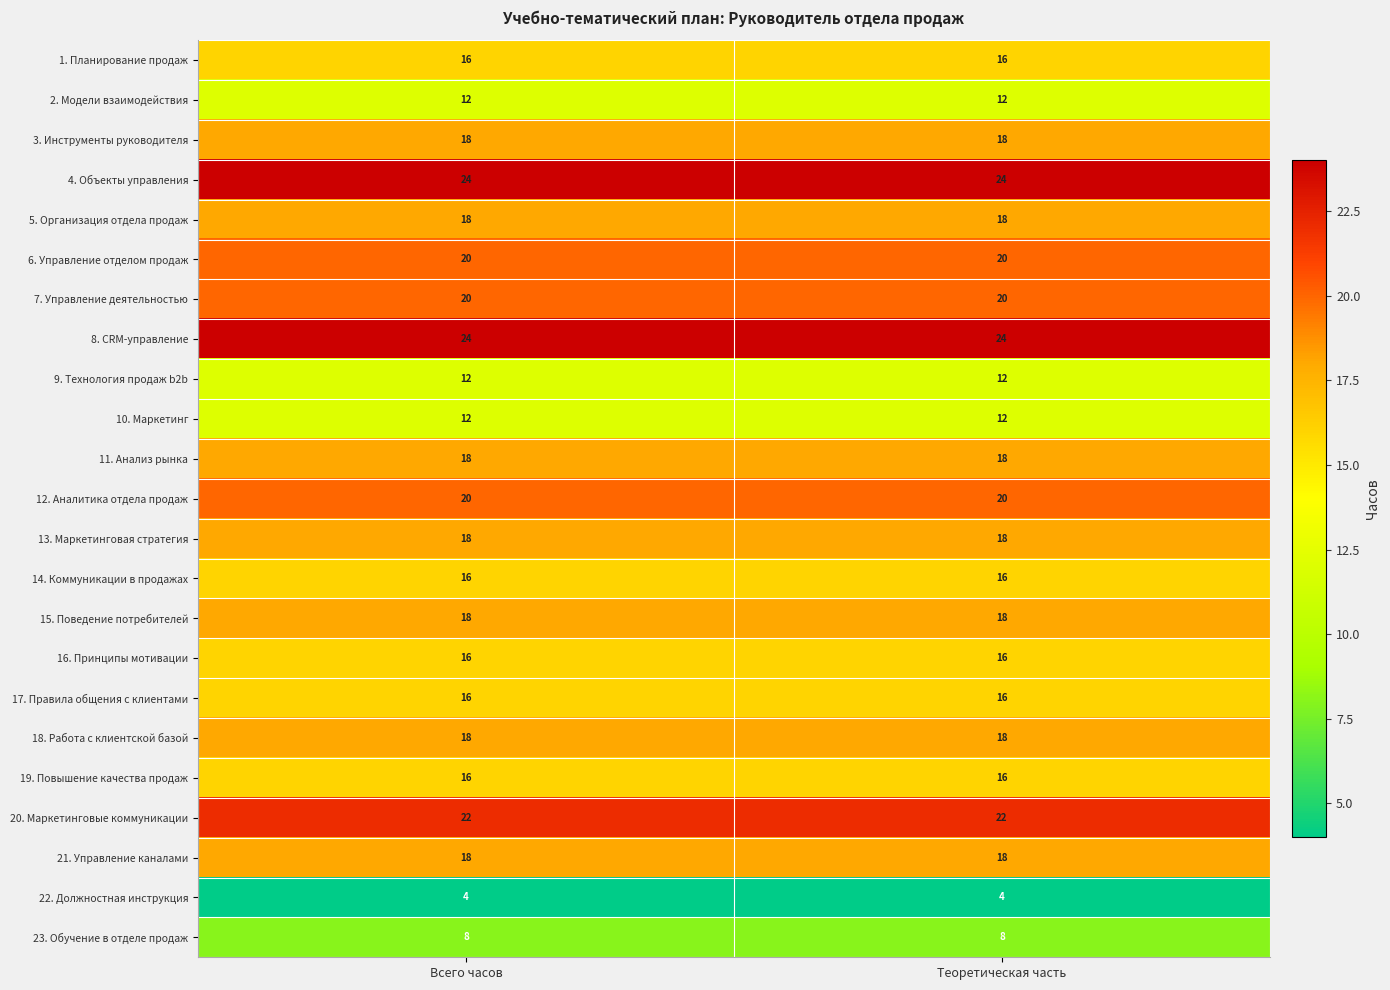

What is the minimum value shown in the chart?

4